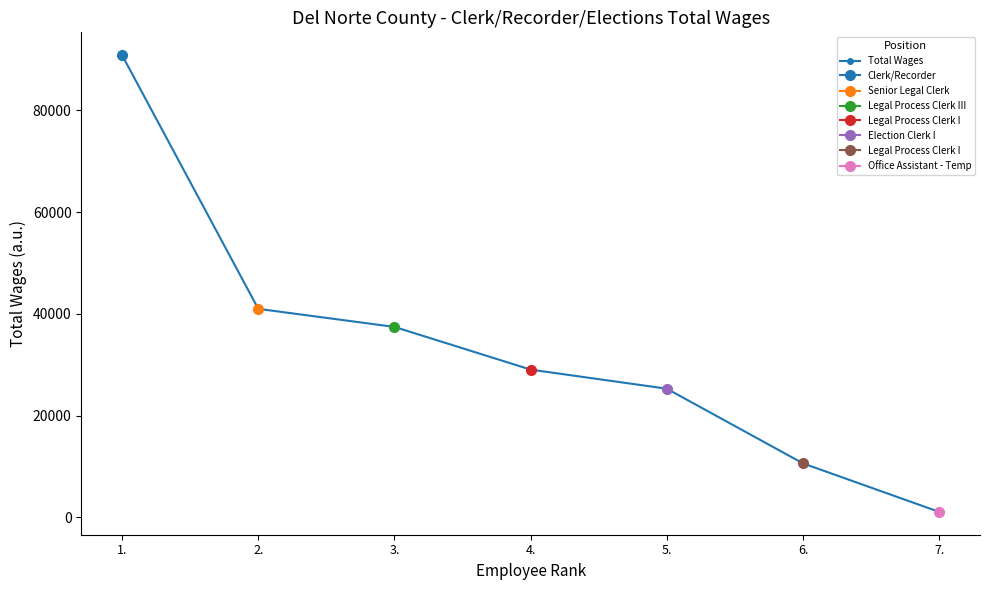

What is the sum of all values?

235223